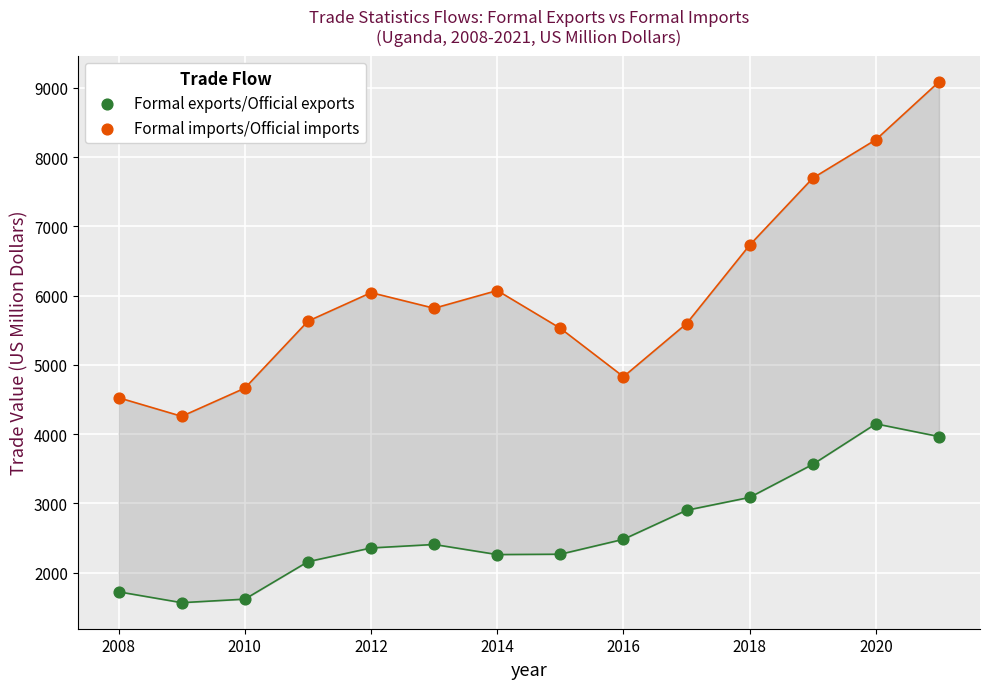

Which series reaches the maximum Y coordinate?

Formal imports/Official imports